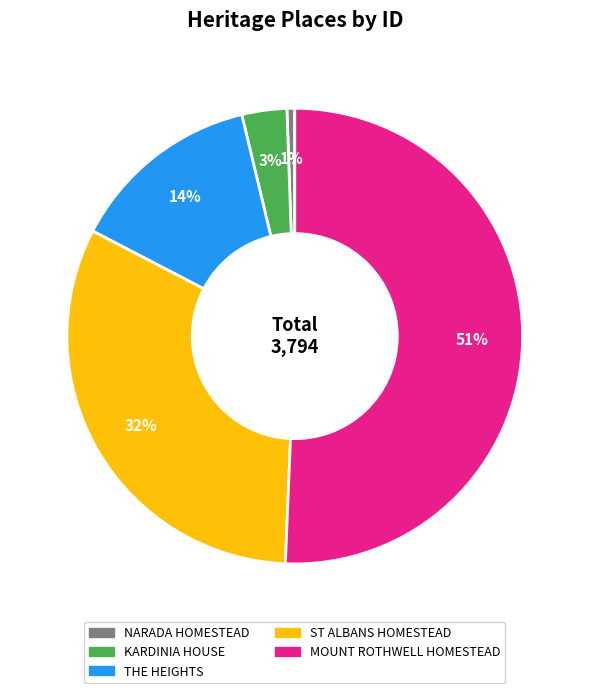

Which slice represents more than half of the pie?

MOUNT ROTHWELL HOMESTEAD